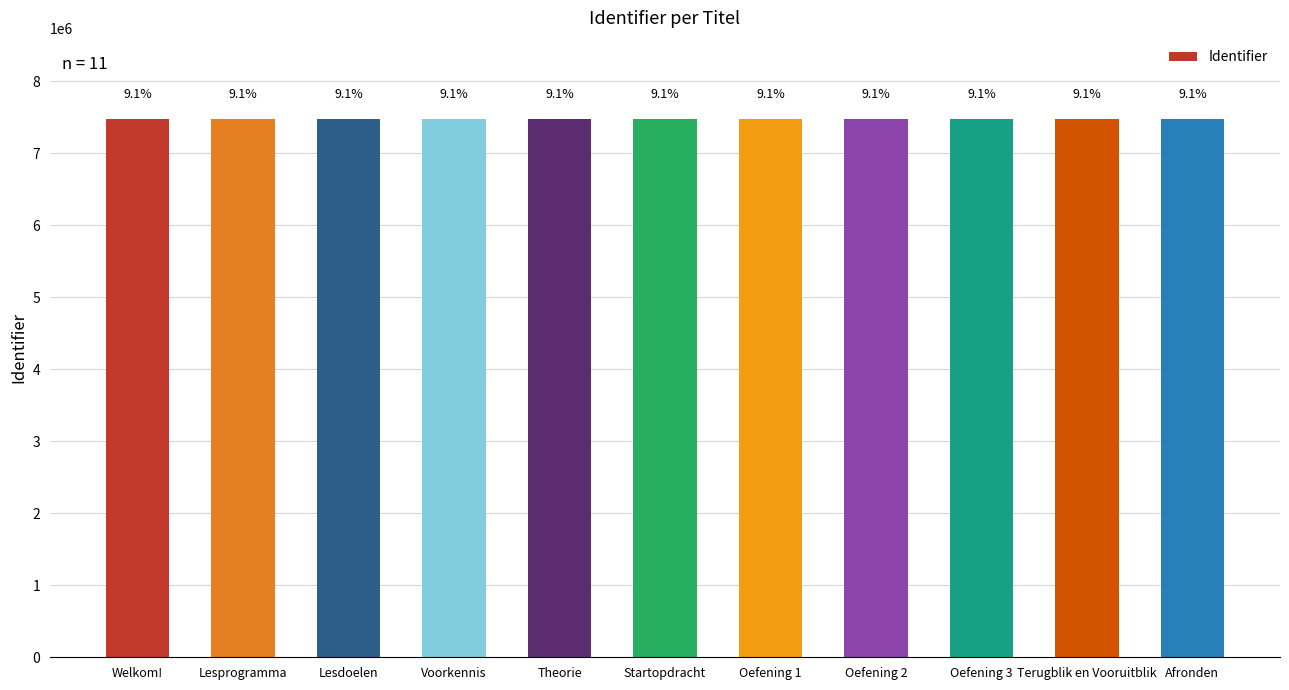

What is the greatest value displayed?

7478656